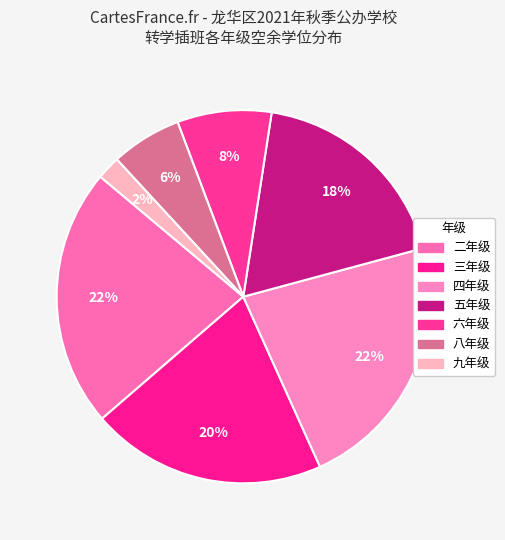

True or false: 二年级 accounts for 14% of the total.

False